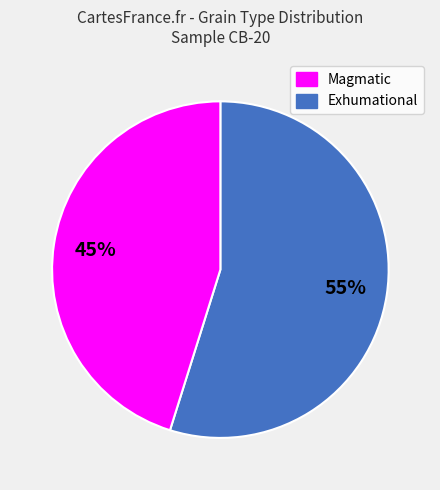

How many slices are in this pie chart?

2